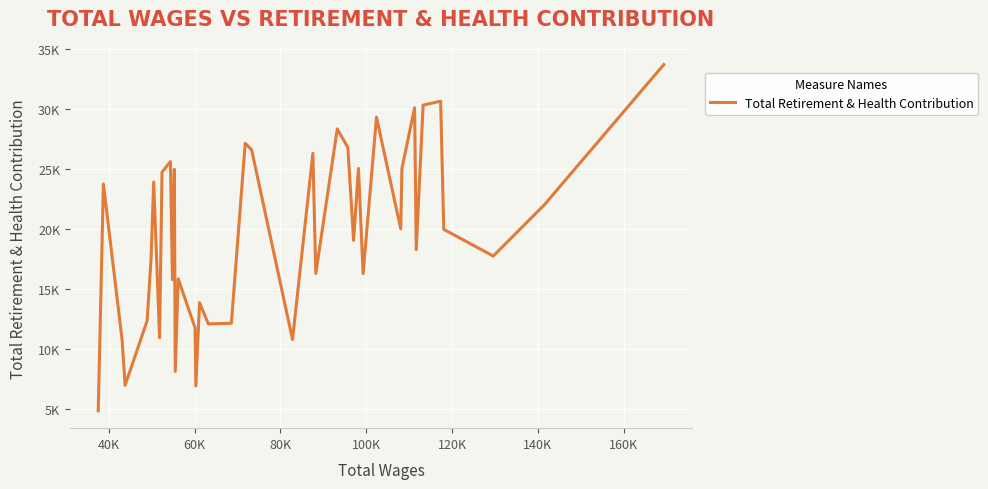

Is this an area chart (filled region under the line)?

No